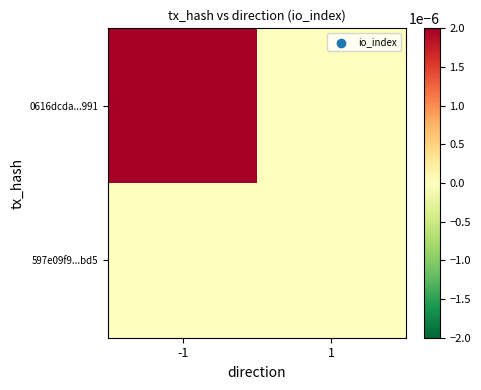

Rank the series by their average value, from lowest to highest.

597e09f9...bd5, 0616dcda...991